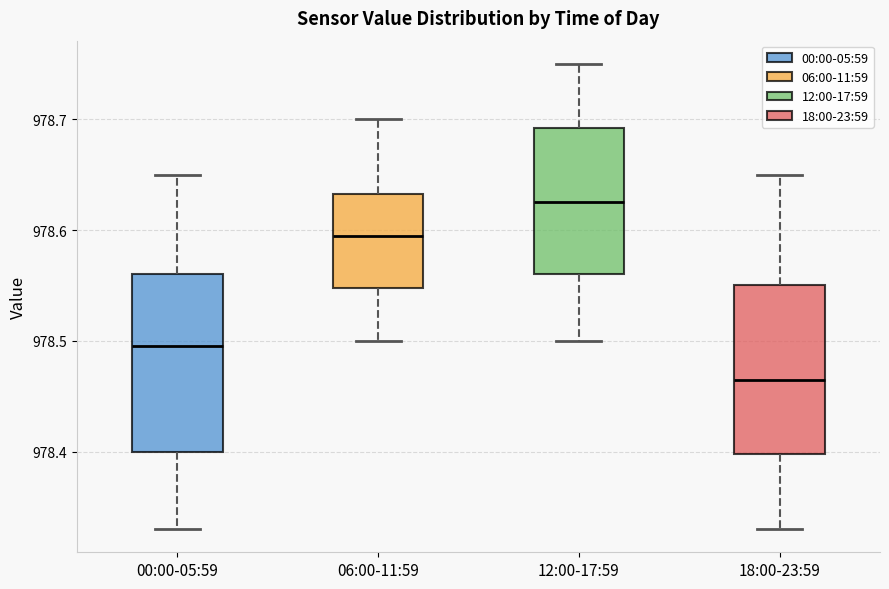

Reading left to right, transcribe this box plot: for each box, give where its median line is, the range the box spans, and where its two whiskers end, as read against the y-axis. The values are not printed on the chart, so give them approximately, as read against the axis.

00:00-05:59: median 978.50, box 978.40 to 978.56, whiskers 978.33 to 978.65
06:00-11:59: median 978.60, box 978.55 to 978.63, whiskers 978.50 to 978.70
12:00-17:59: median 978.63, box 978.56 to 978.69, whiskers 978.50 to 978.75
18:00-23:59: median 978.47, box 978.40 to 978.55, whiskers 978.33 to 978.65